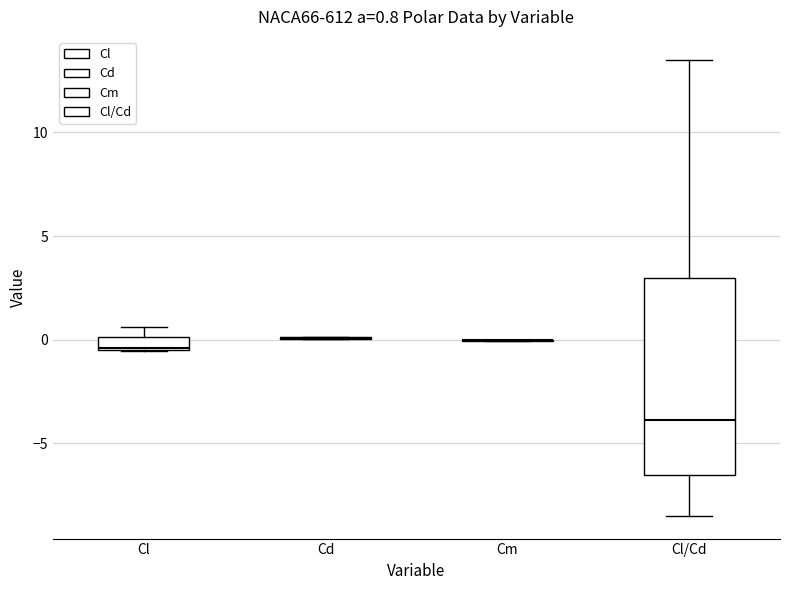

Which box is the tallest, from its lower edge to its upper edge?

Cl/Cd